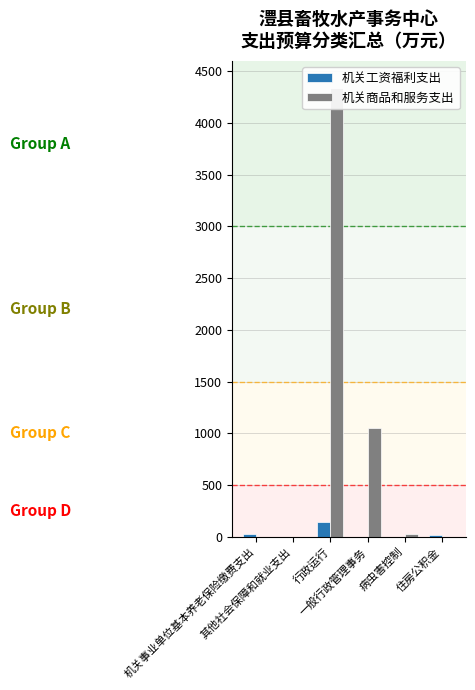

What is the label of the 5th bar from the right?

其他社会保障和就业支出